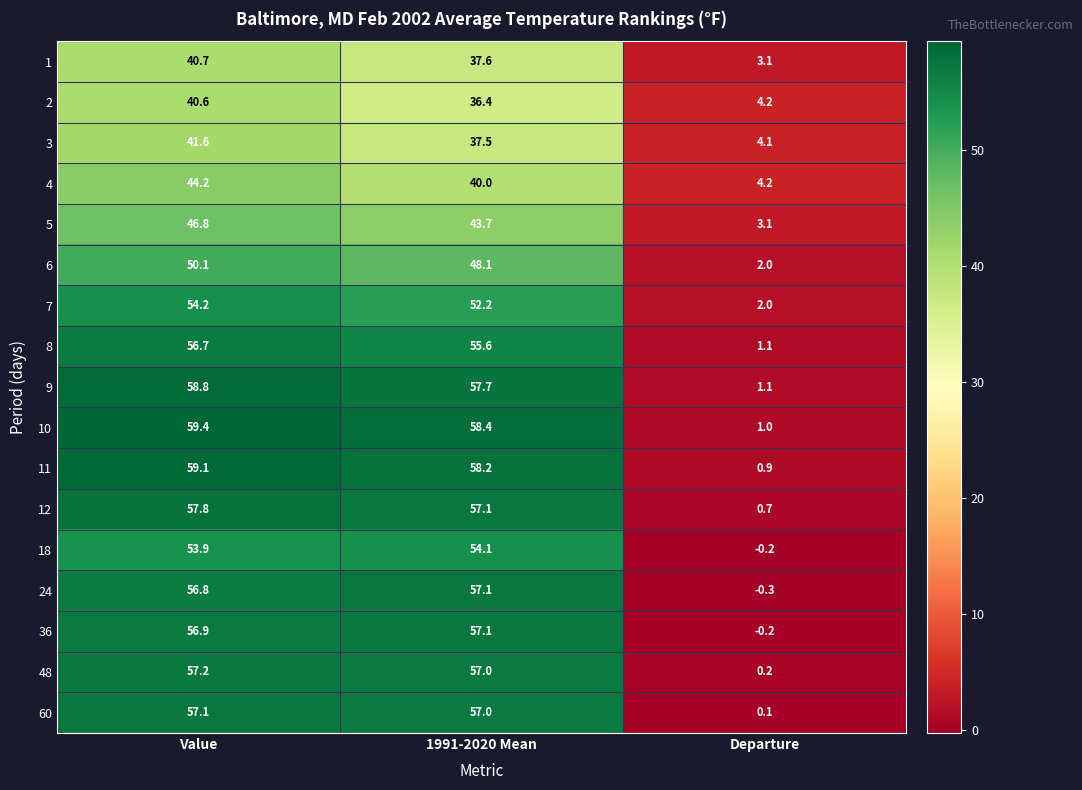

Which series has the largest range (max minus min)?

10